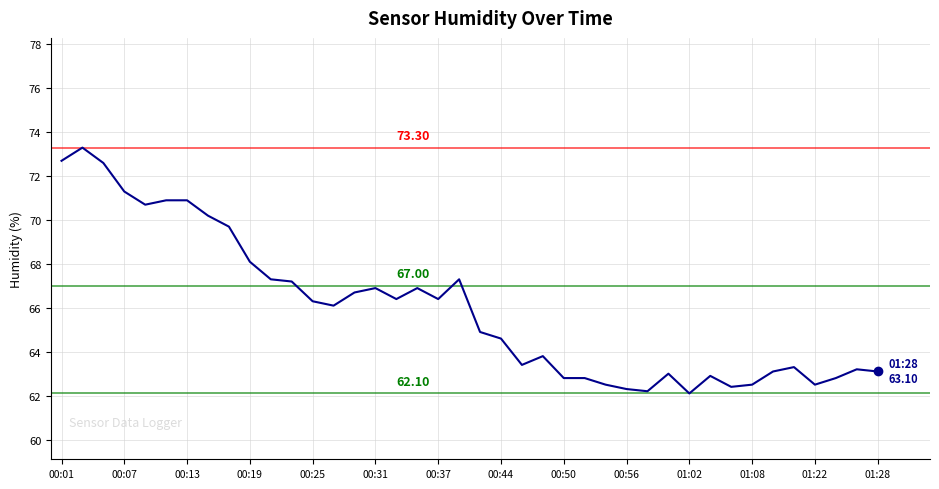

Is this an area chart (filled region under the line)?

No